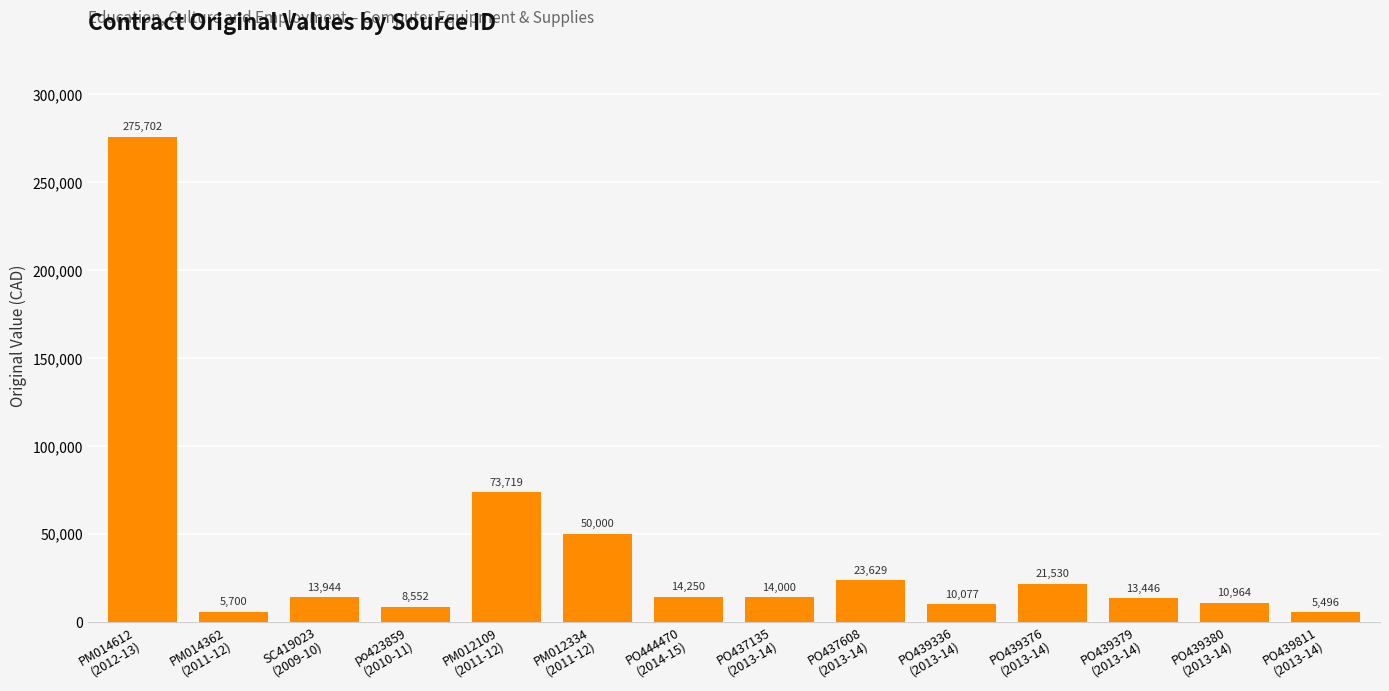

At which label does the data first exceed 14000?

PM014612
(2012-13)